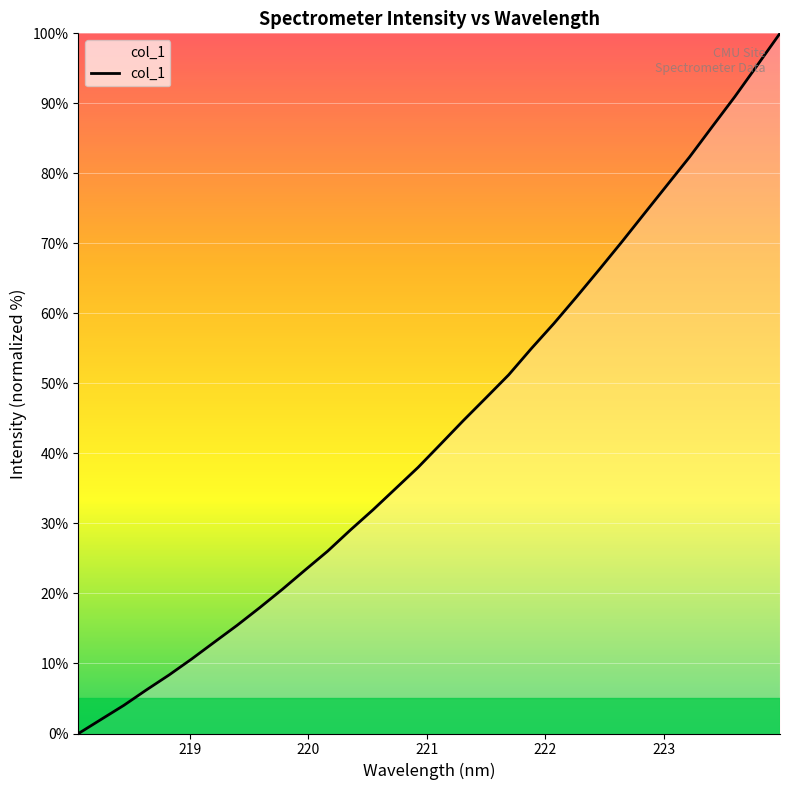

What is the greatest value displayed?

100.0